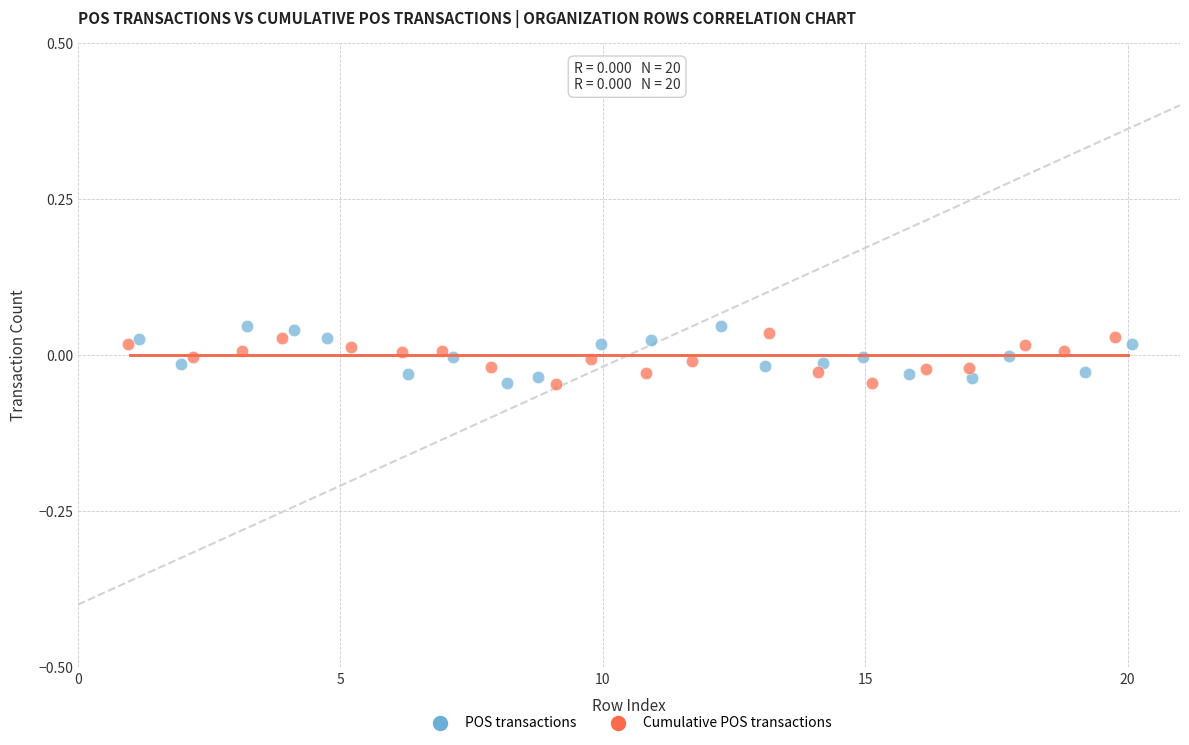

Which series contains the highest Y value?

POS transactions